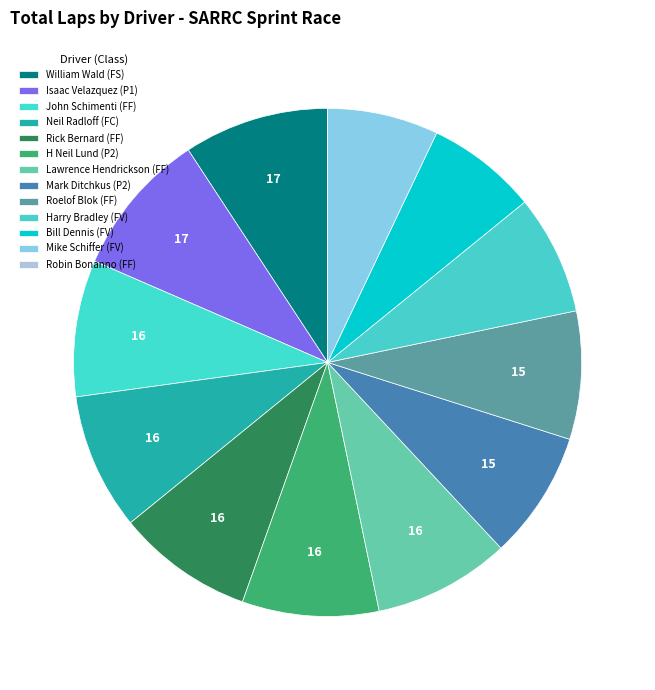

To the nearest percent, what is the combined percentage of Neil Radloff (FC) and Isaac Velazquez (P1)?

18%